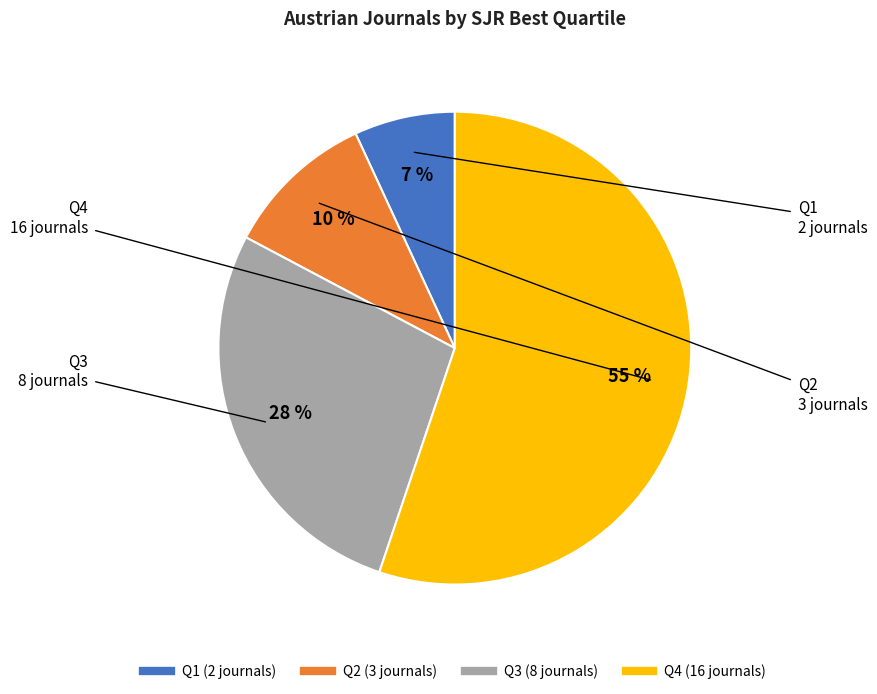

What is the ratio of the value at Q3 to the value at Q1?

4.0